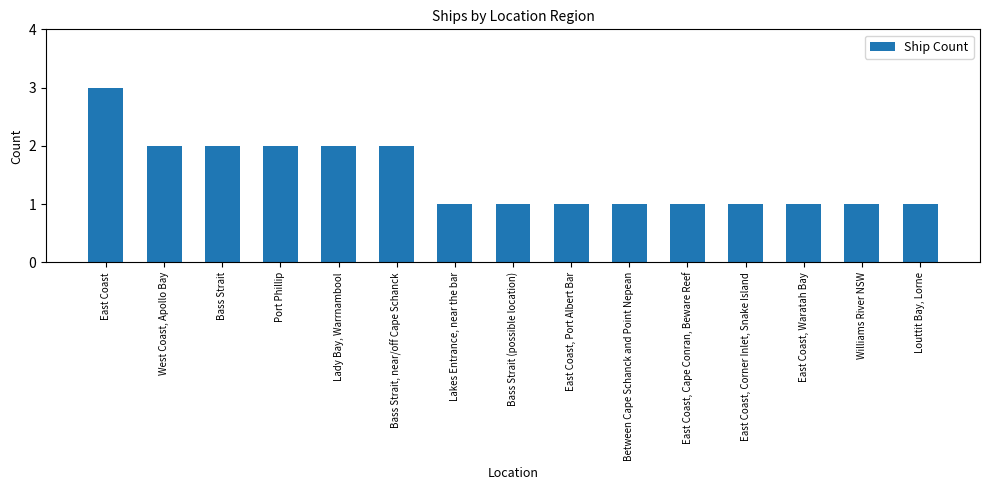

The chart shows a value of 2 at Louttit Bay, Lorne. True or false?

False